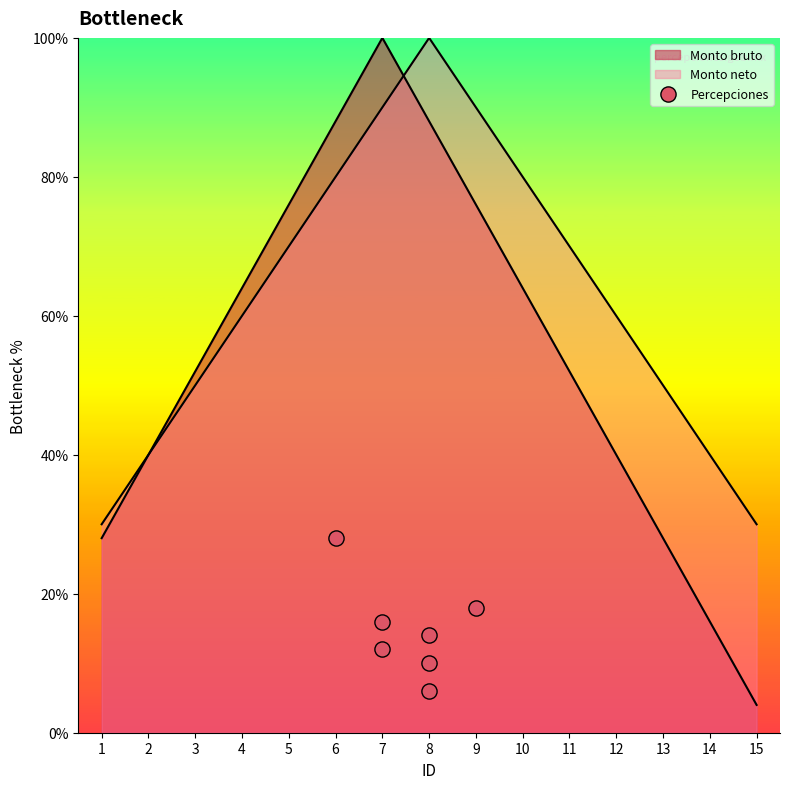

Which has a higher value, 7 or 4?

7